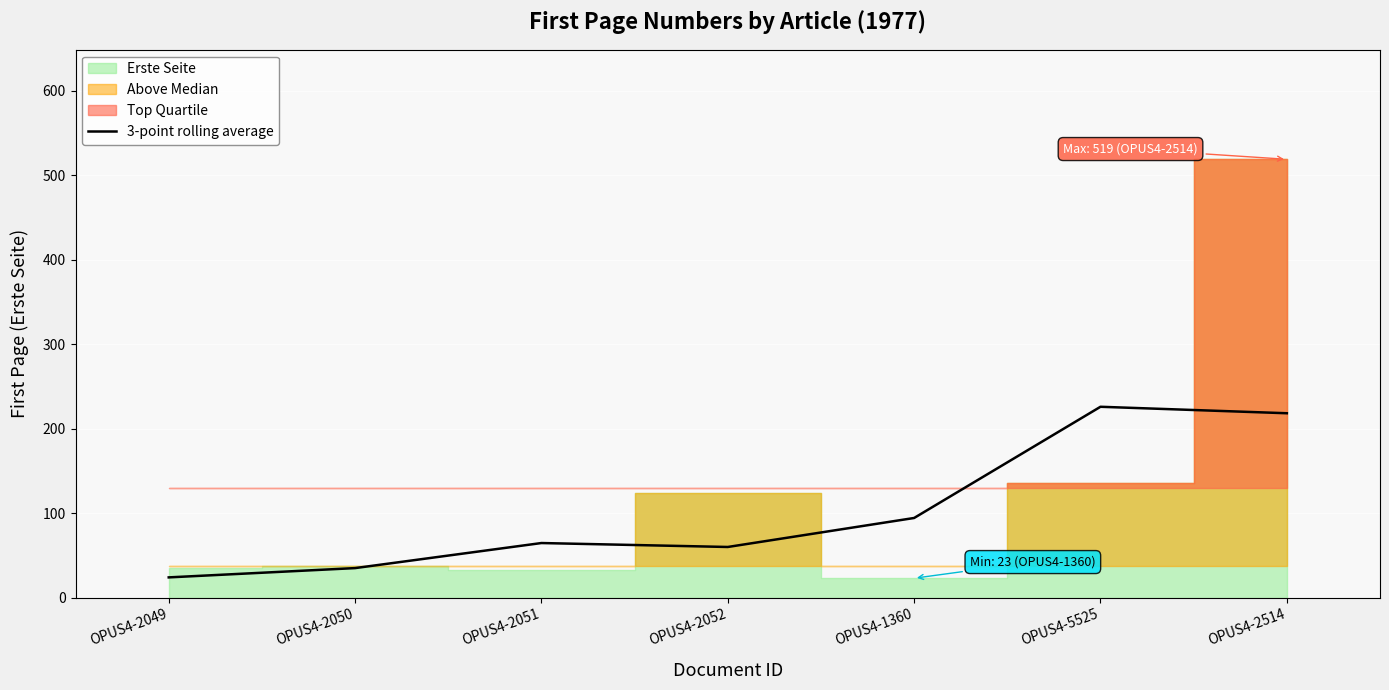

At which category does the data reach its first local peak?

OPUS4-2051